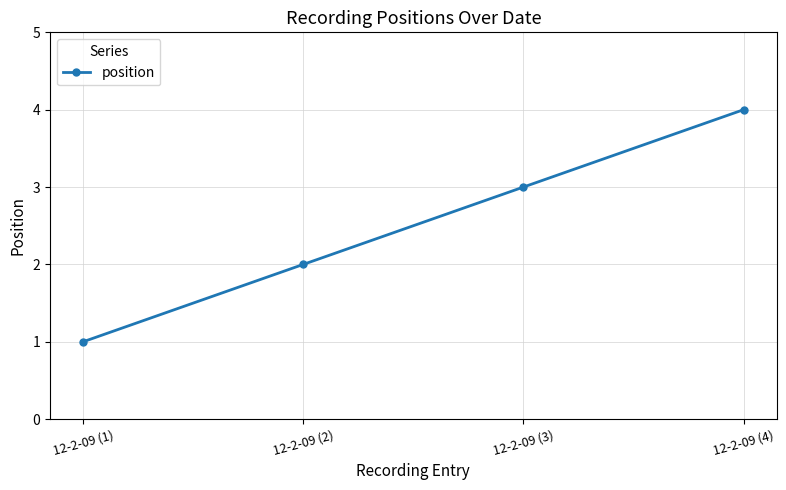

What is the sum of all values?

10